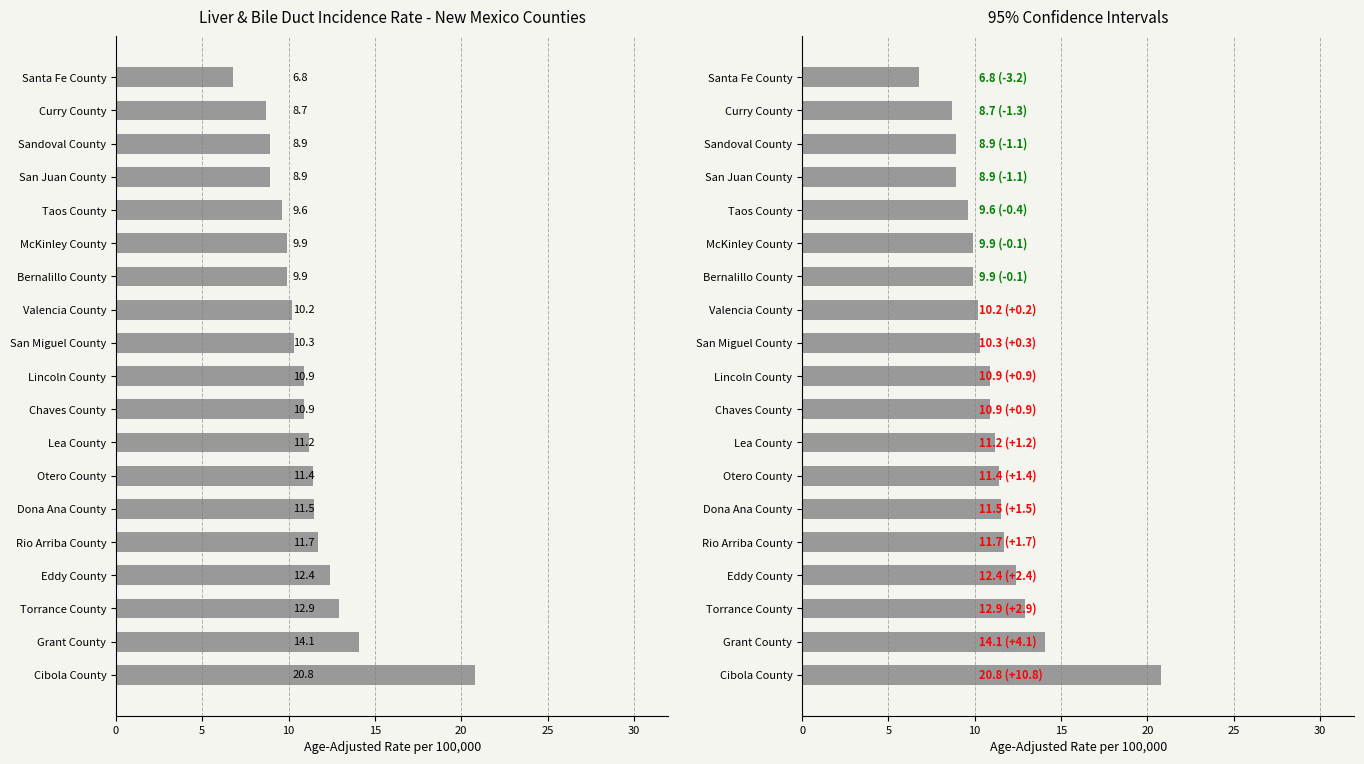

What is the minimum value shown in the chart?

6.8